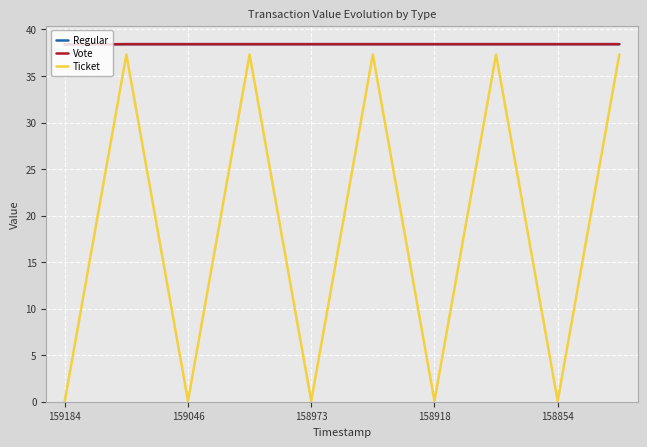

What is the maximum value shown in the chart?

38.4